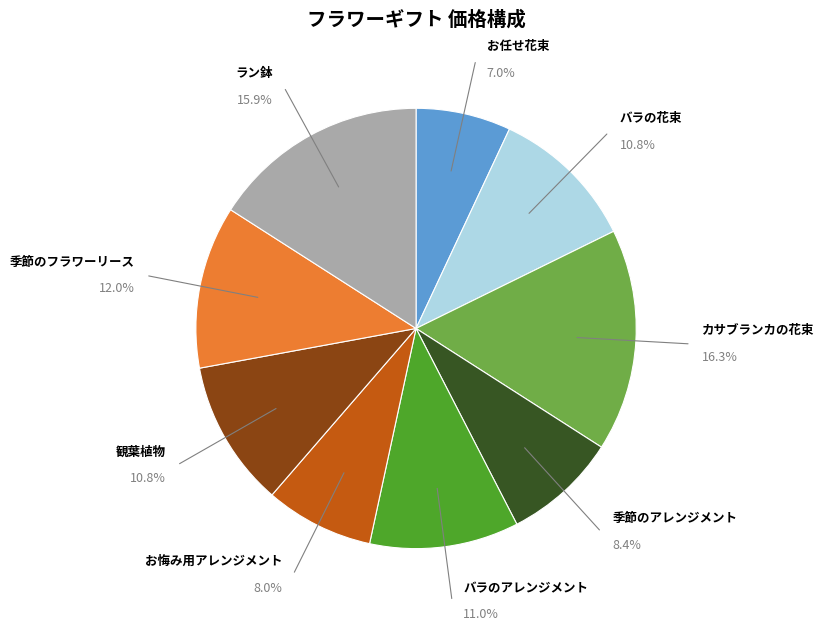

Combined, do バラのアレンジメント and 季節のフラワーリース account for over 50%?

No